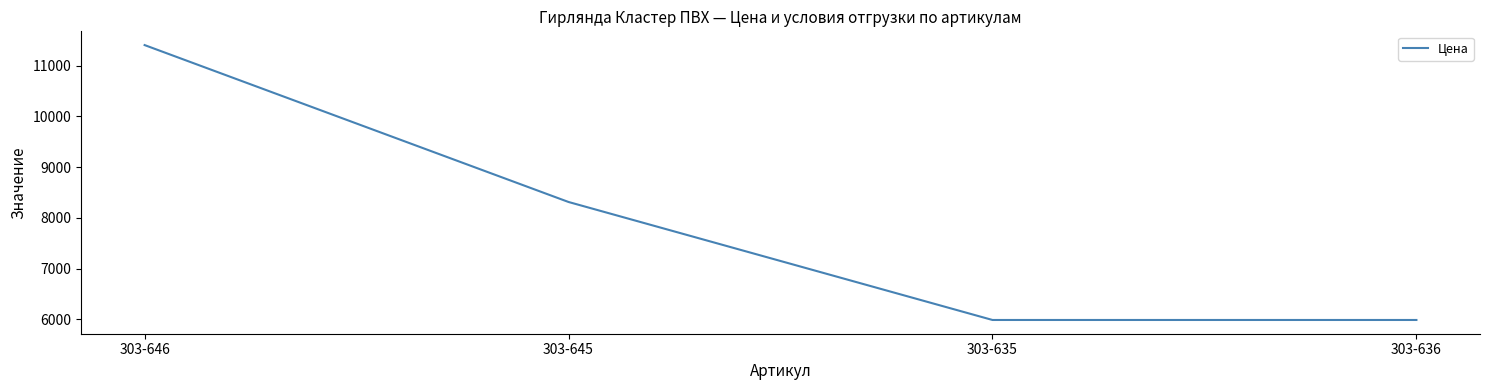

At which label does the data first exceed 8313?

303-646